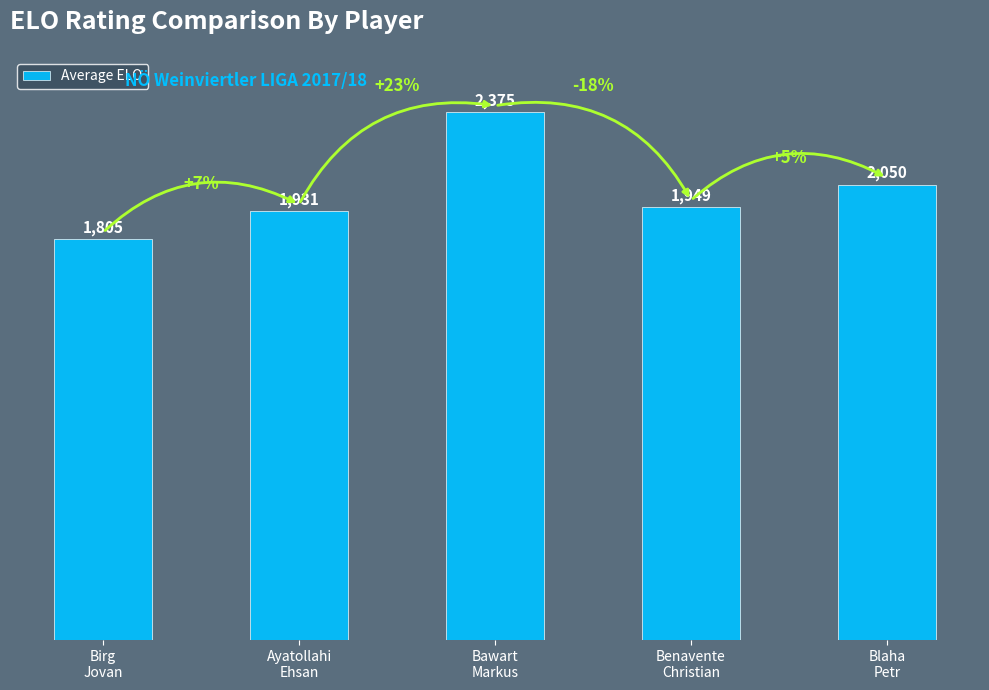

Which has a higher value, Ayatollahi
Ehsan or Blaha
Petr?

Blaha
Petr